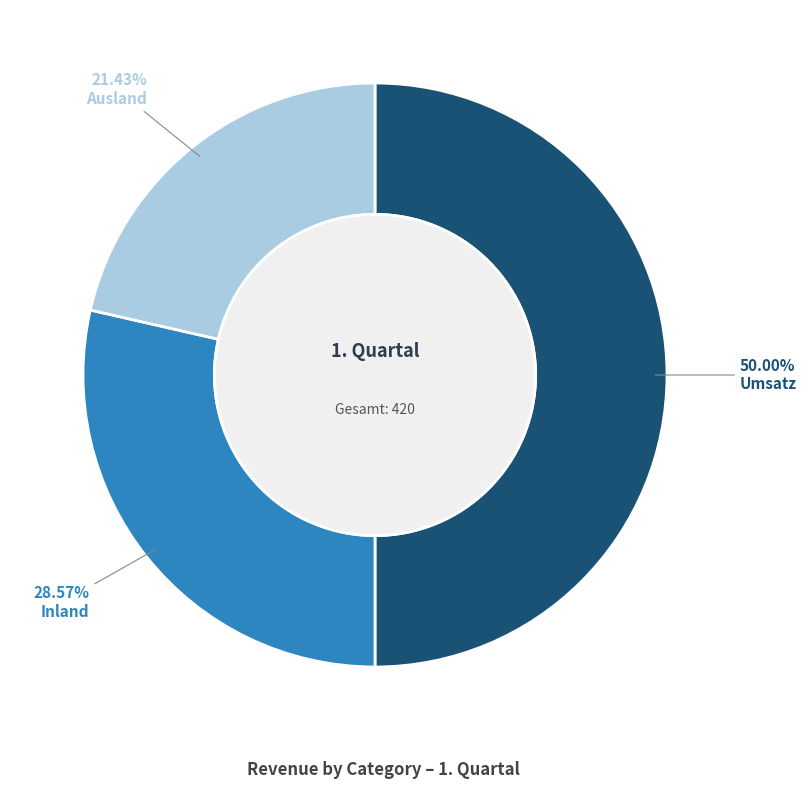

Rank the categories by value from highest to lowest.

Umsatz, Inland, Ausland